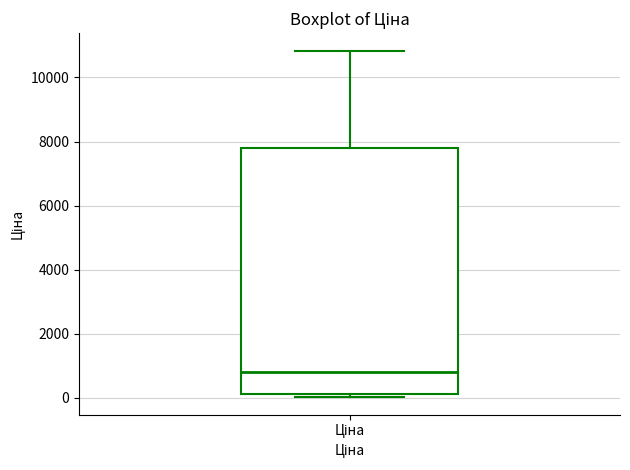

Where is the lower edge of the box for Ціна on the y-axis? The values are not printed on the chart, so give them approximately, as read against the axis.

200